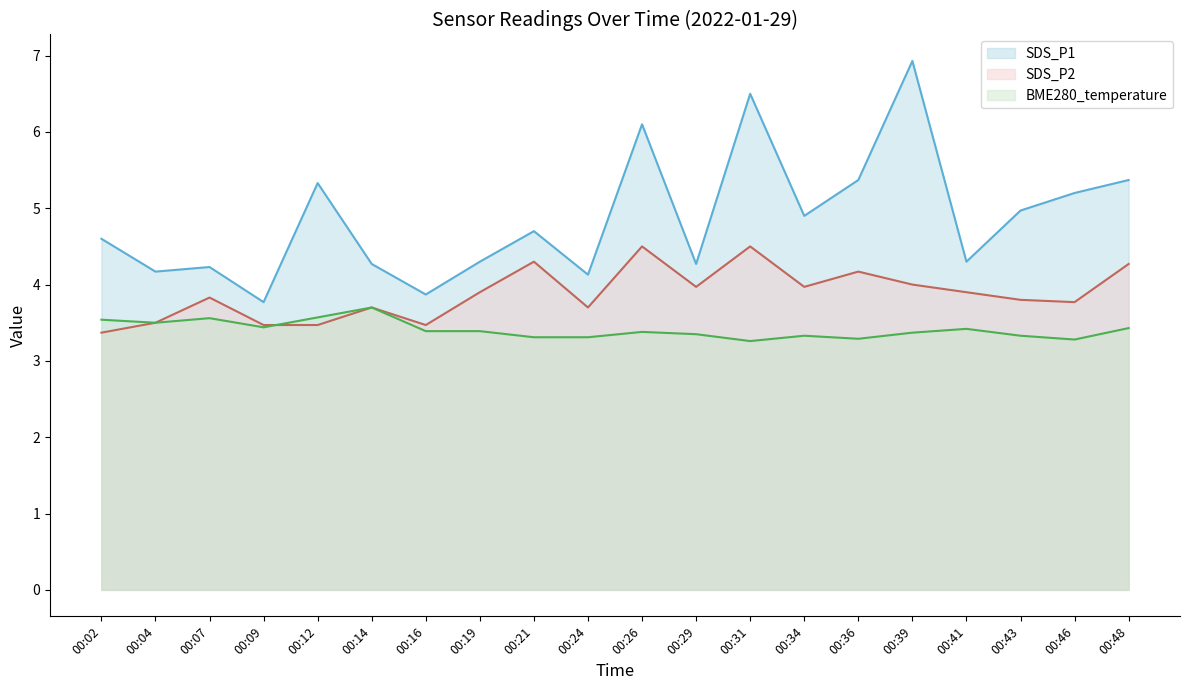

Rank the categories by SDS_P2 value from lowest to highest.

00:02, 00:09, 00:12, 00:16, 00:04, 00:14, 00:24, 00:46, 00:43, 00:07, 00:19, 00:41, 00:29, 00:34, 00:39, 00:36, 00:48, 00:21, 00:26, 00:31